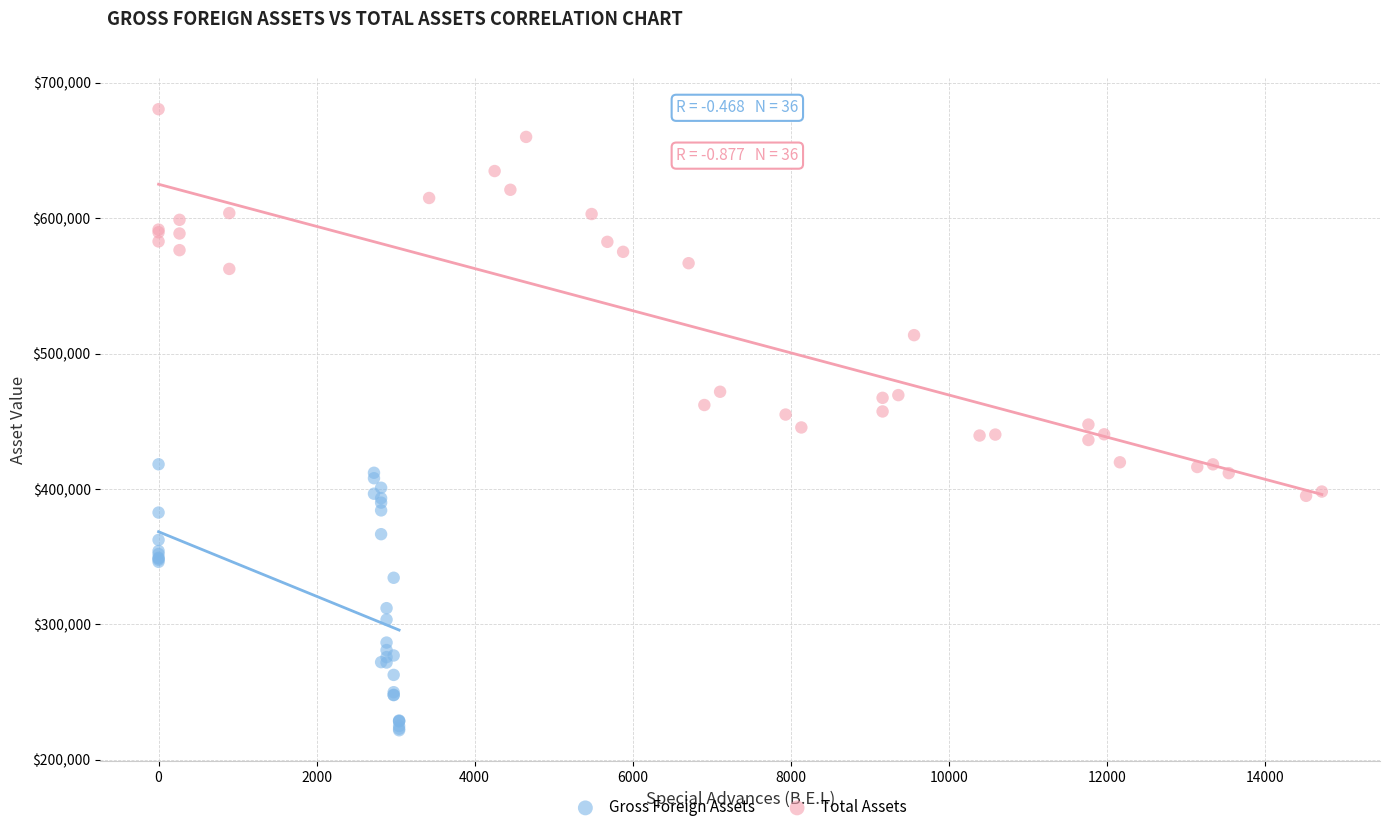

Which series has the largest Y range (max minus min)?

Total Assets